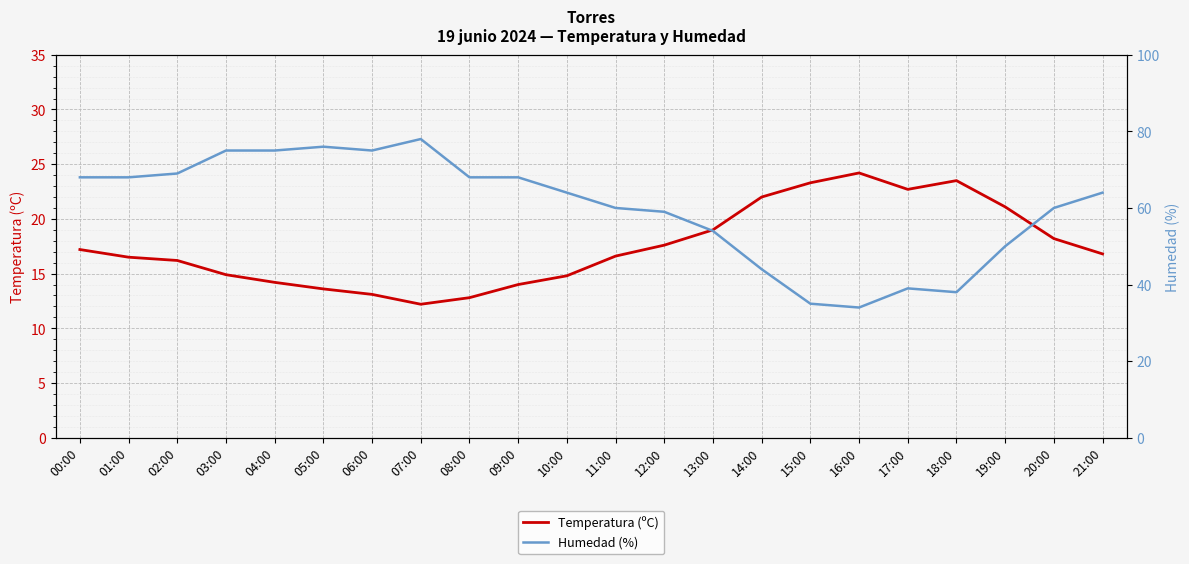

Which series has the largest total across all categories?

Humedad (%)